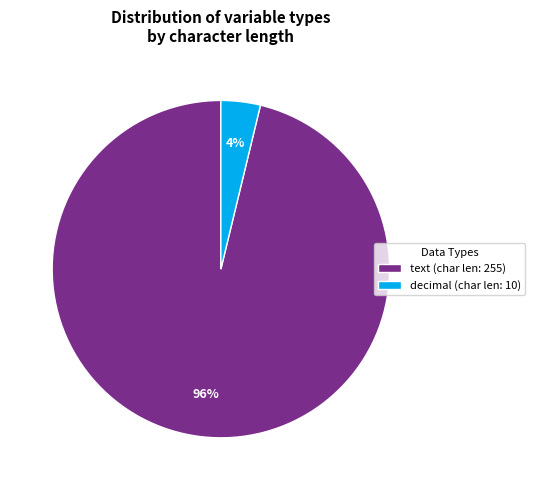

To the nearest percent, what percentage of the pie is decimal?

4%